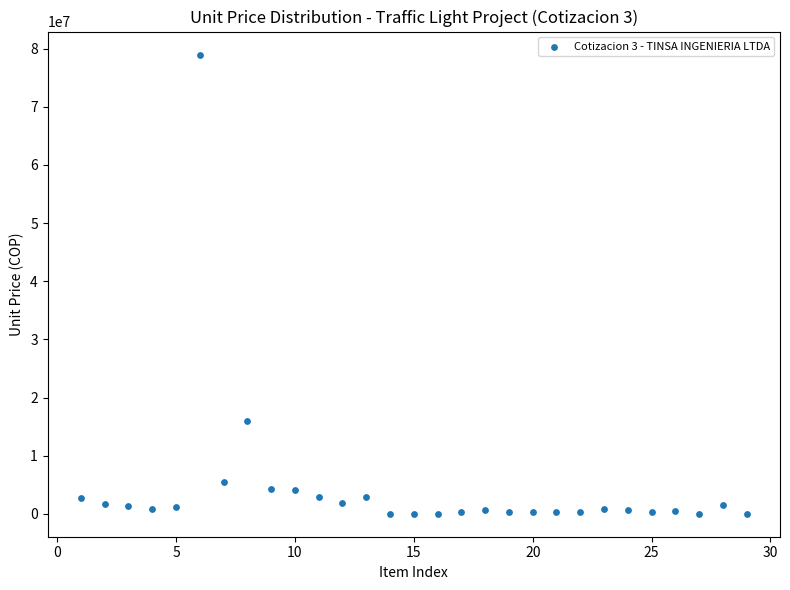

What Y value in the scatter plot is closest to 39499844?

15985343